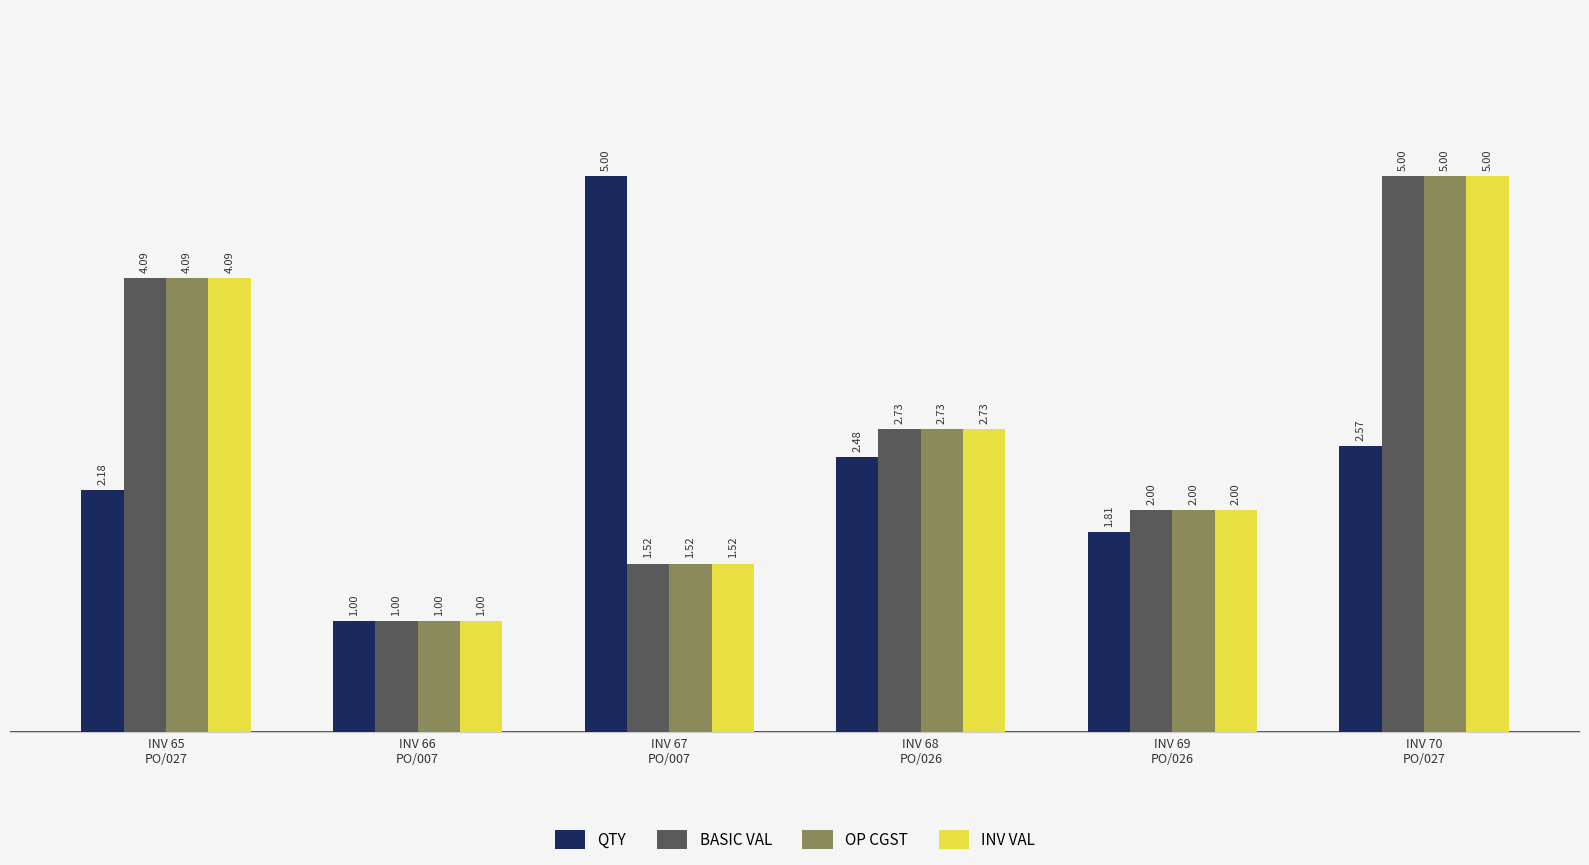

How many bars are there in each group?

4